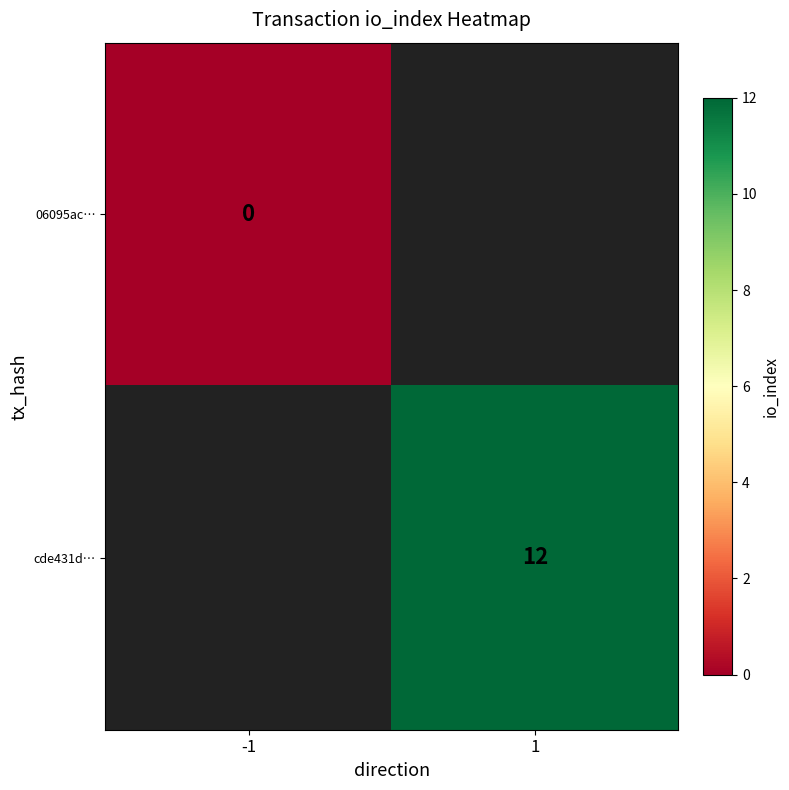

Is it true that cde431d… equals 16 at 1?

False